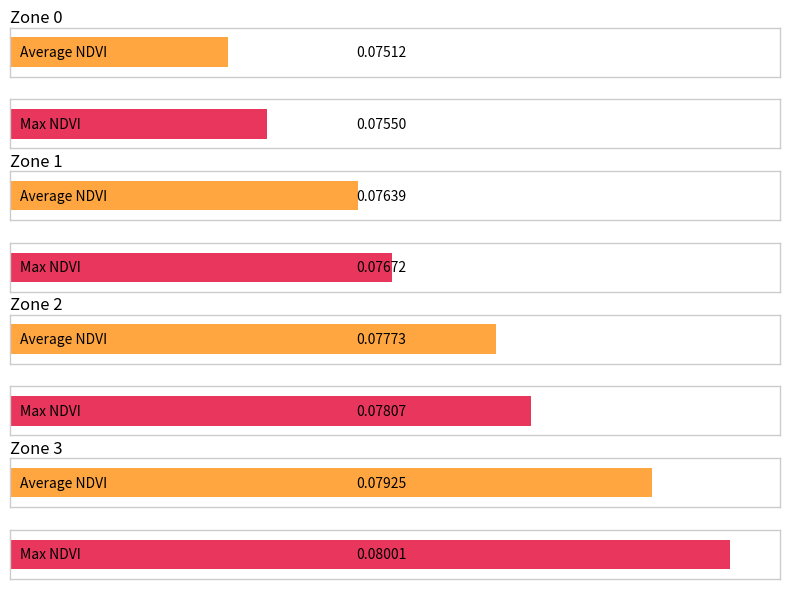

Is it true that Max NDVI equals 0.1 at Zone 2?

True